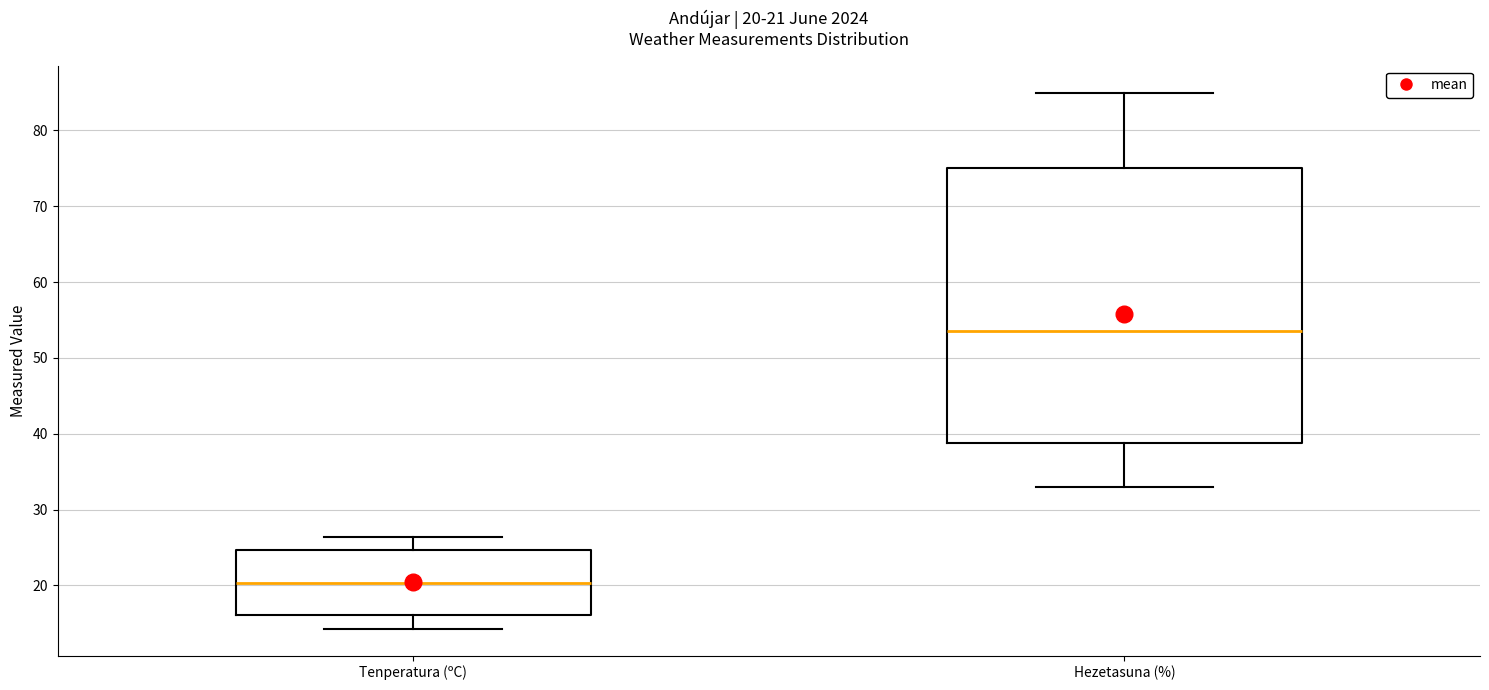

Which box has the highest median line?

Hezetasuna (%)